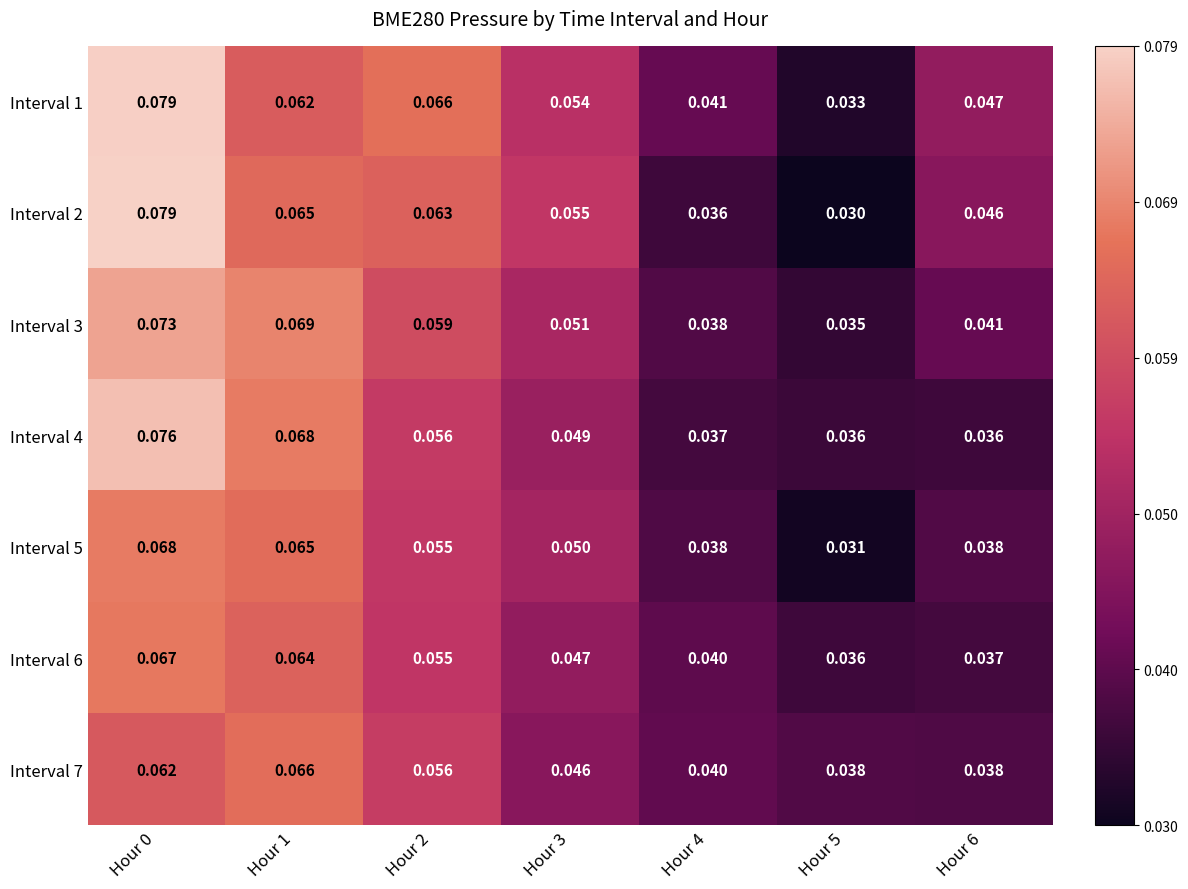

Is the value of Interval 5 at Hour 4 greater than the value of Interval 3 at Hour 3?

No